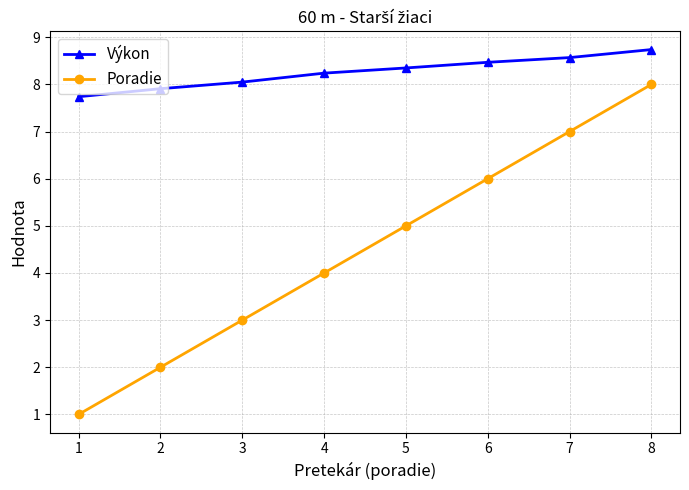

List the series in order of their peak value, highest first.

Výkon, Poradie